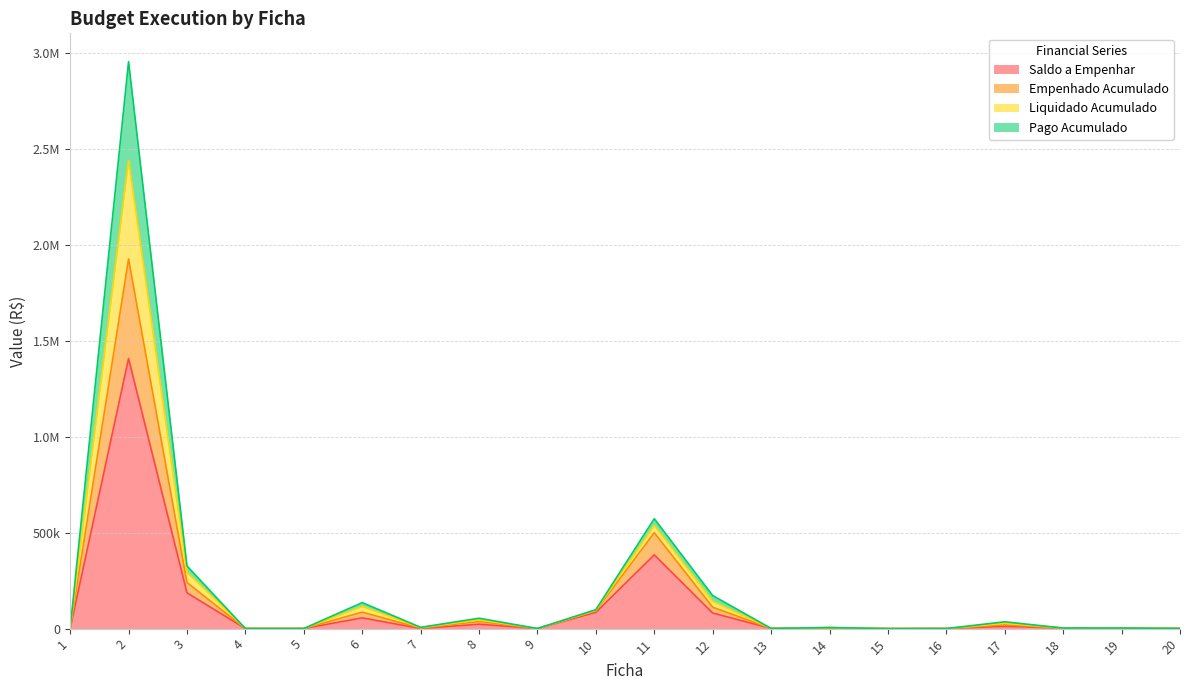

At how many categories does at least one series exceed 520879?

2